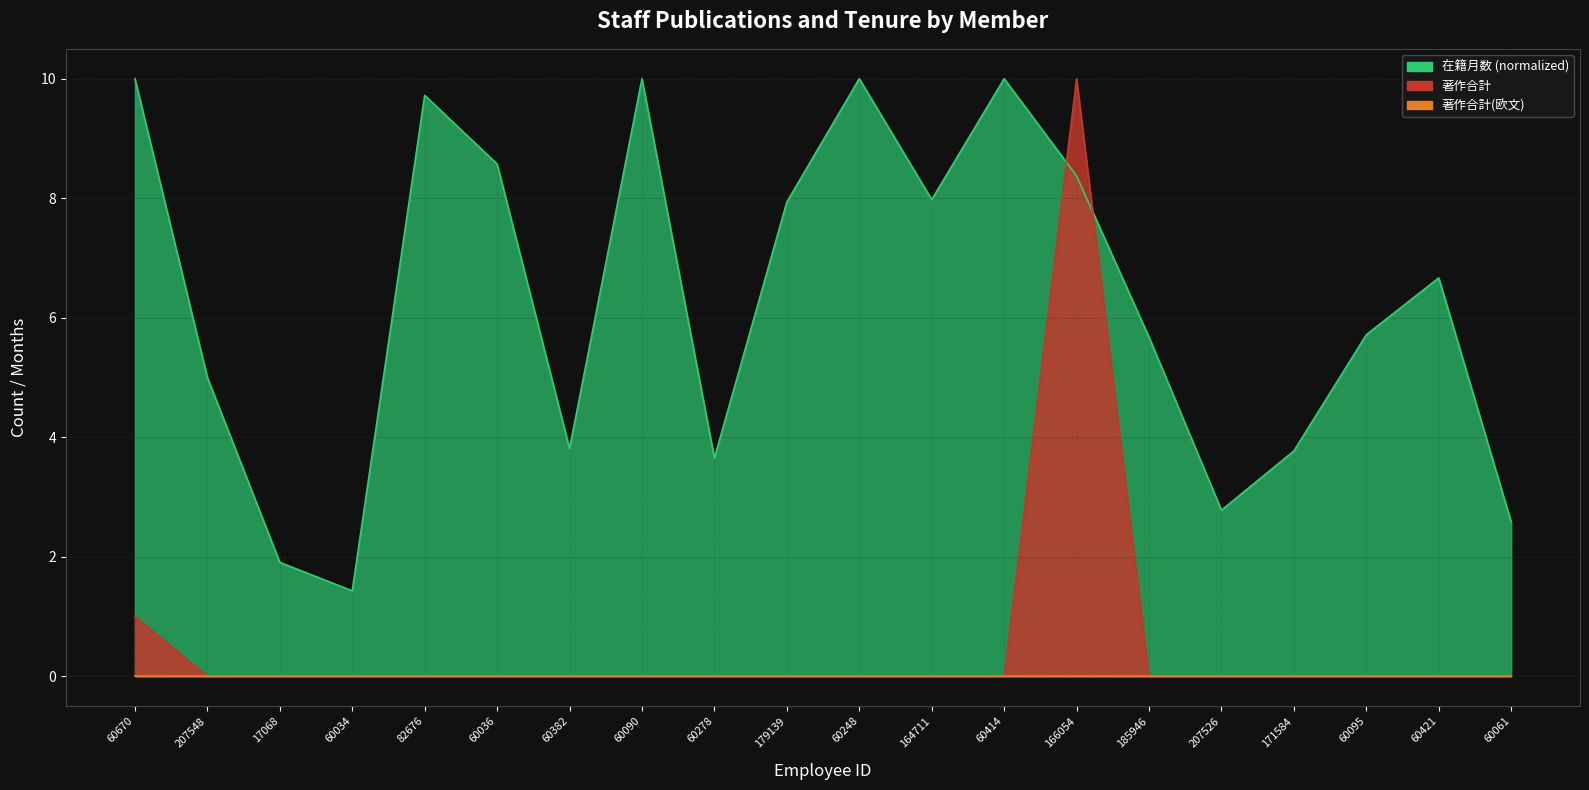

At how many categories does at least one series exceed 1?

20